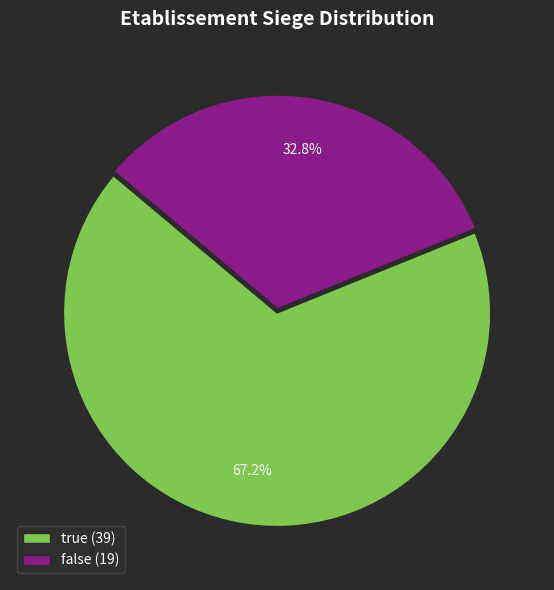

To the nearest percent, what is the difference between the largest and smallest slice percentages?

34%